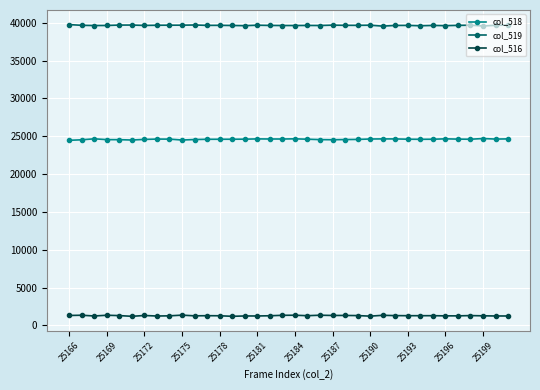

What is the average value of the col_519 series?

39660